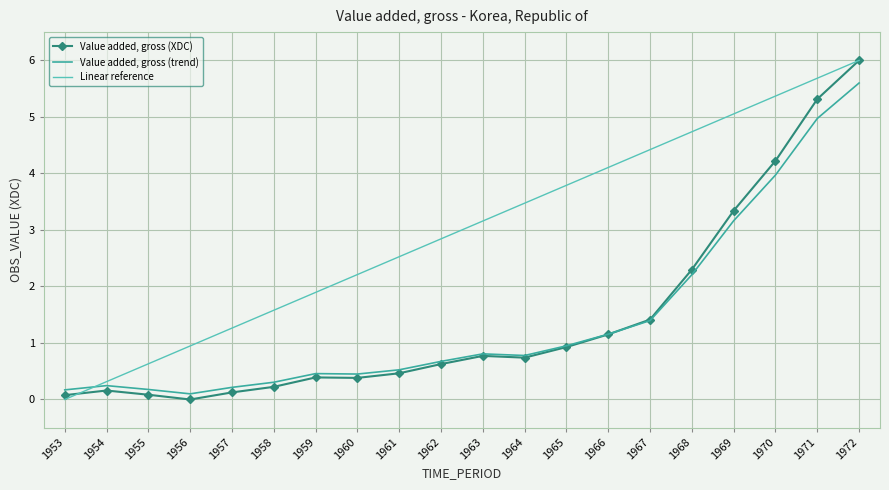

True or false: Linear reference has more than 1 points higher than both neighbors.

False